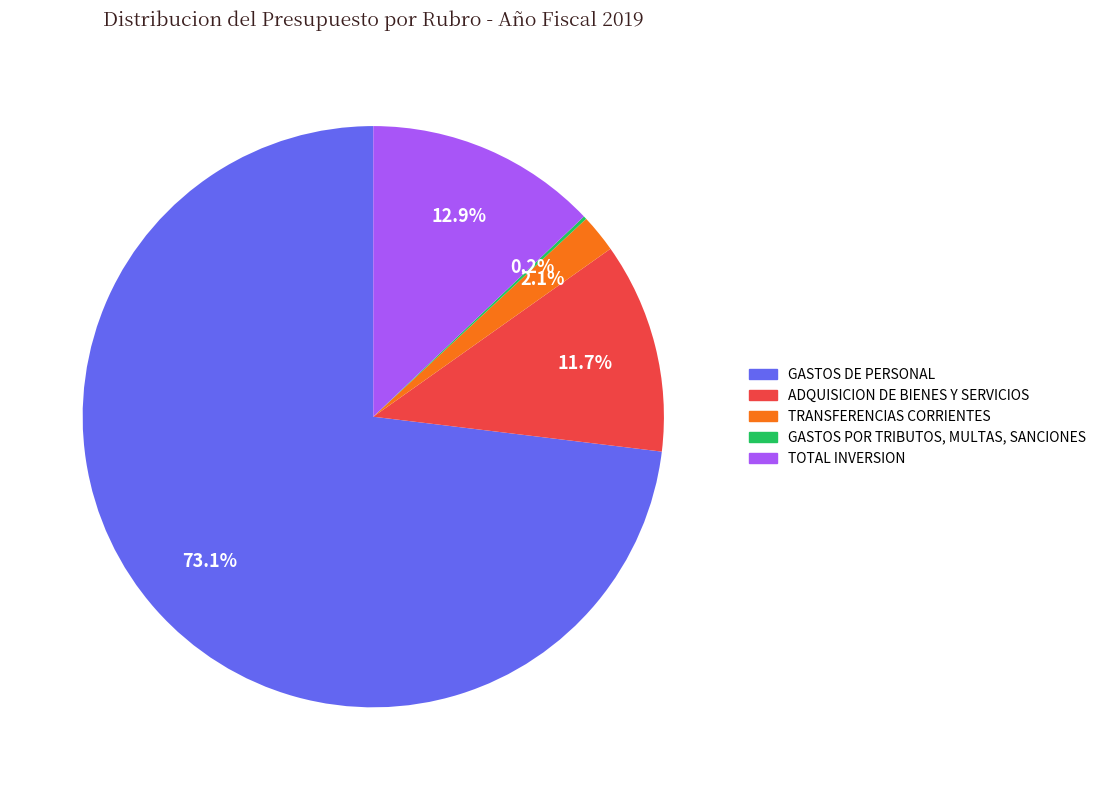

Is it true that GASTOS DE PERSONAL is 73% of the pie?

True